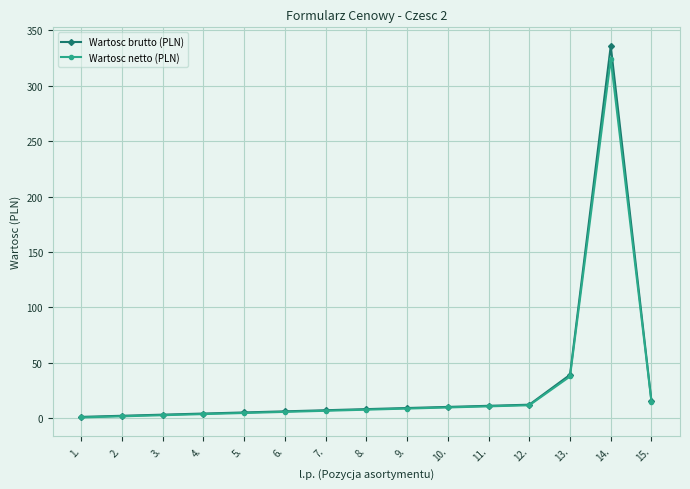

The value of Wartosc brutto (PLN) at 14. is 336.0. True or false?

True